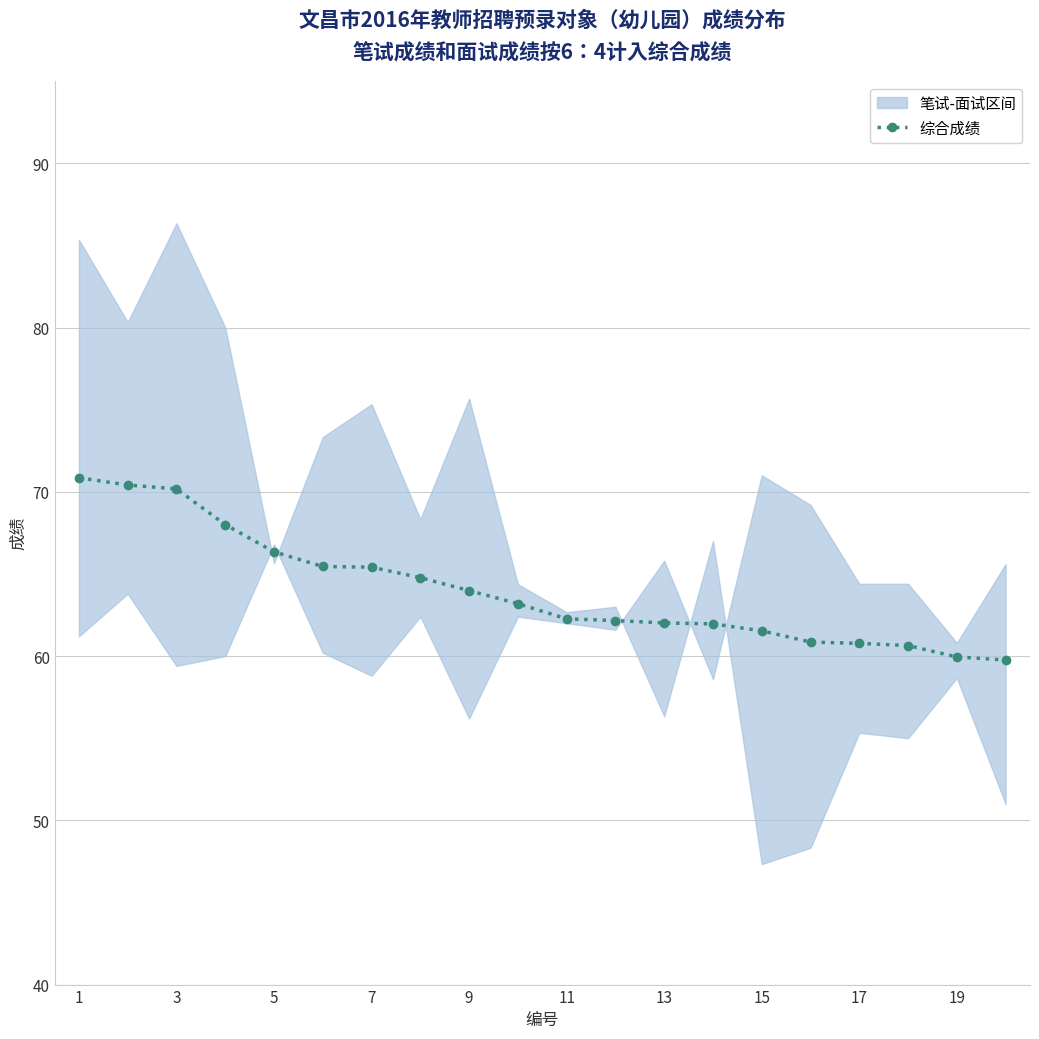

The 综合成绩 series shows 66.3 at 5. True or false?

True